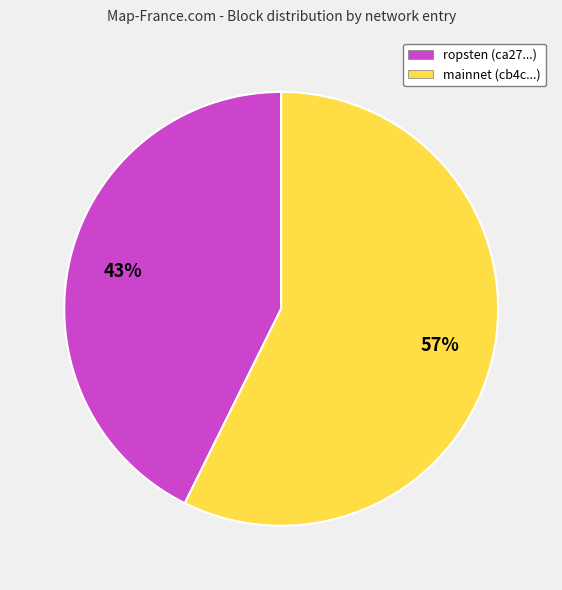

To the nearest percent, what is the combined percentage of ropsten (ca27...) and mainnet (cb4c...)?

100%